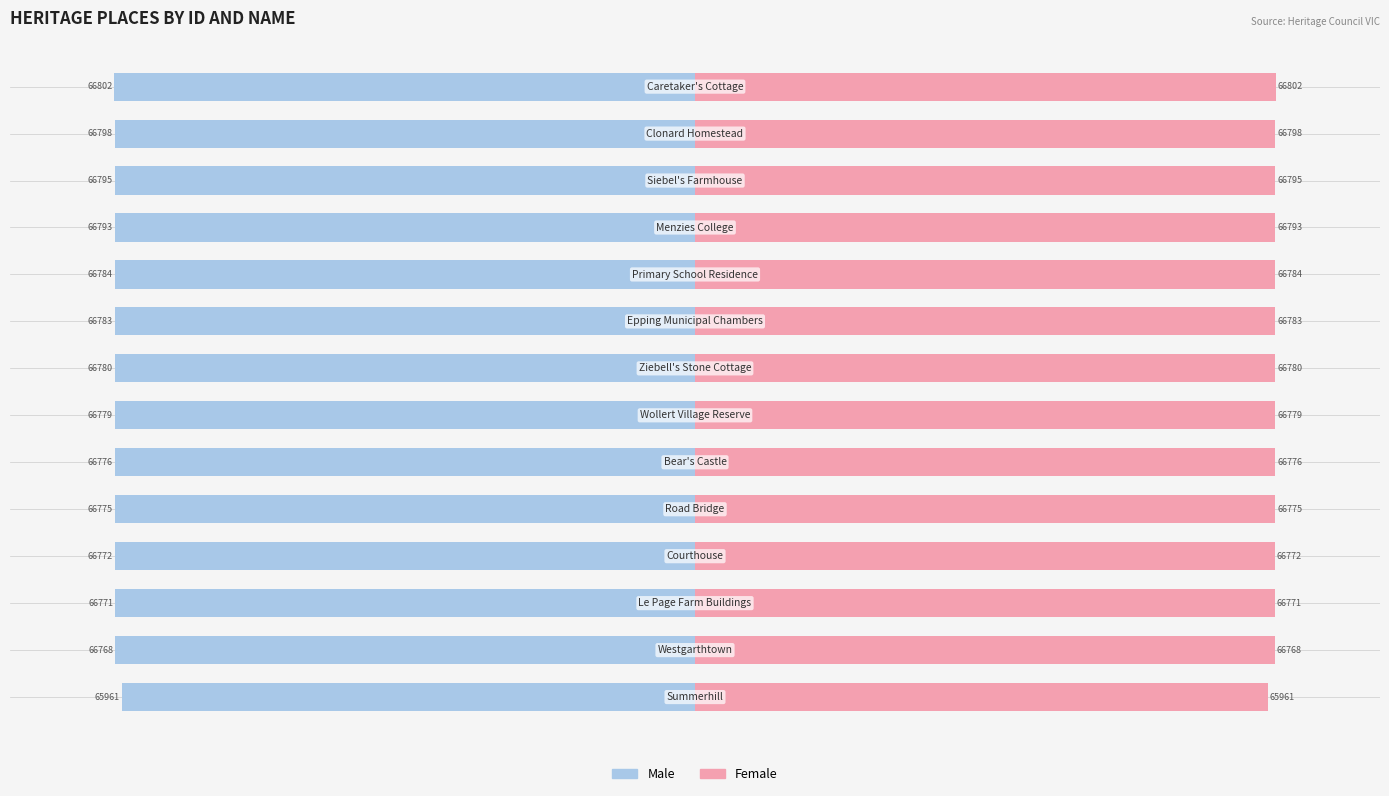

What is the value of the Male bar at the 10th from the left?

-66784